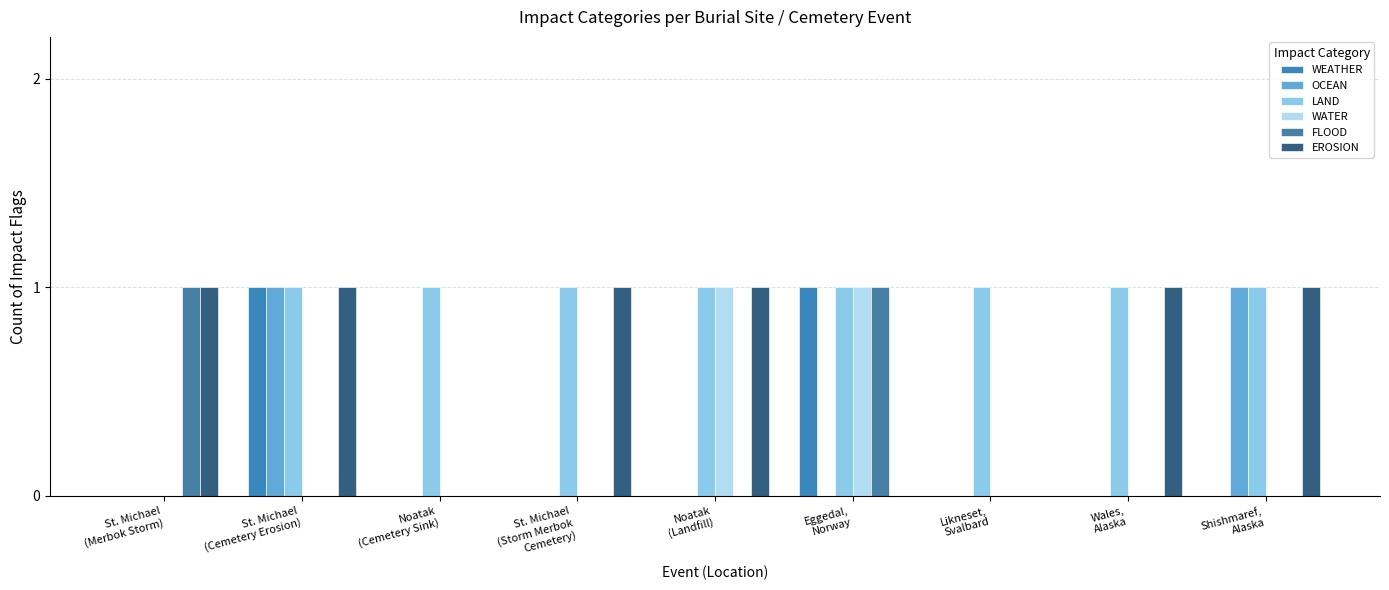

Reading left to right, what are all the values shown in this chart?

WEATHER: 0	1	0	0	0	1	0	0	0
OCEAN: 0	1	0	0	0	0	0	0	1
LAND: 0	1	1	1	1	1	1	1	1
WATER: 0	0	0	0	1	1	0	0	0
FLOOD: 1	0	0	0	0	1	0	0	0
EROSION: 1	1	0	1	1	0	0	1	1